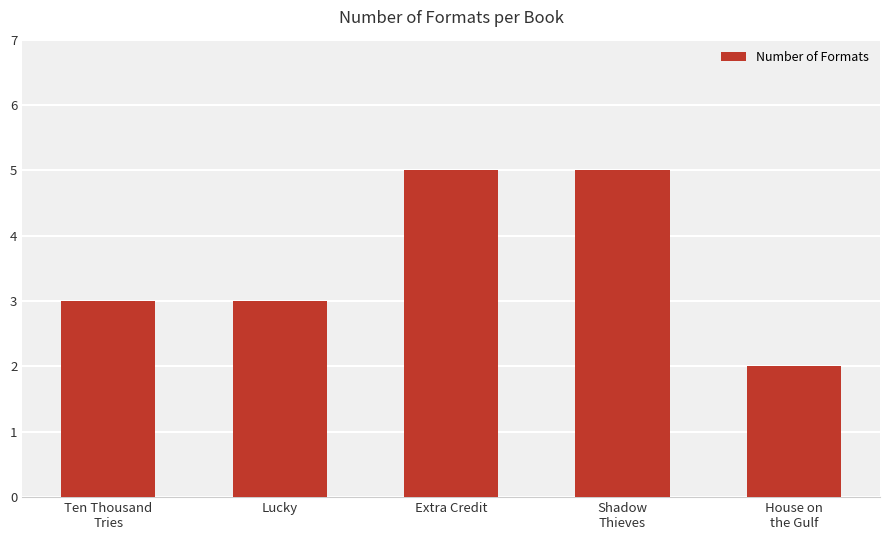

What is the smallest value displayed?

2